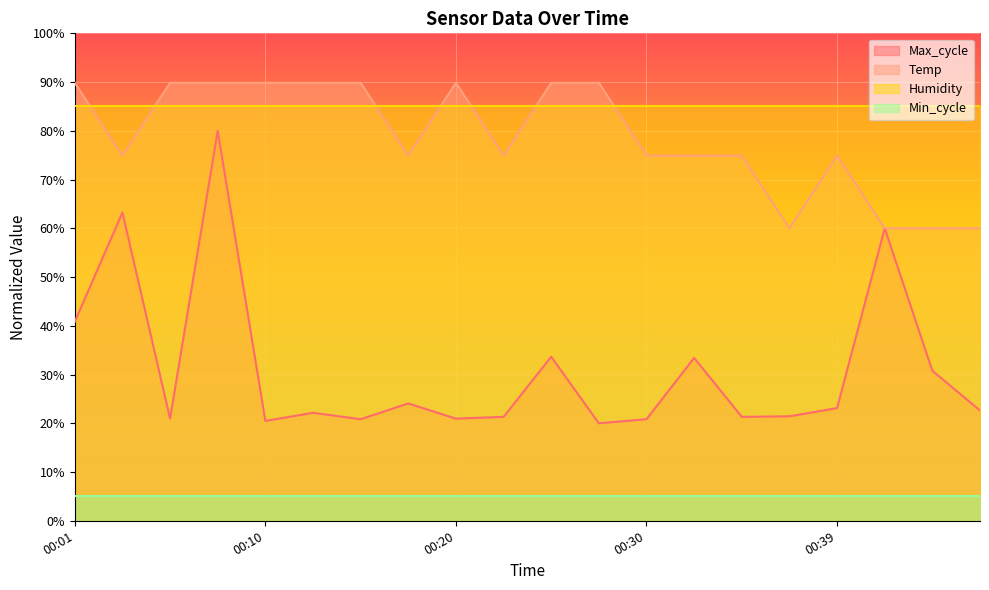

At which category does Max_cycle reach its first local valley?

00:05